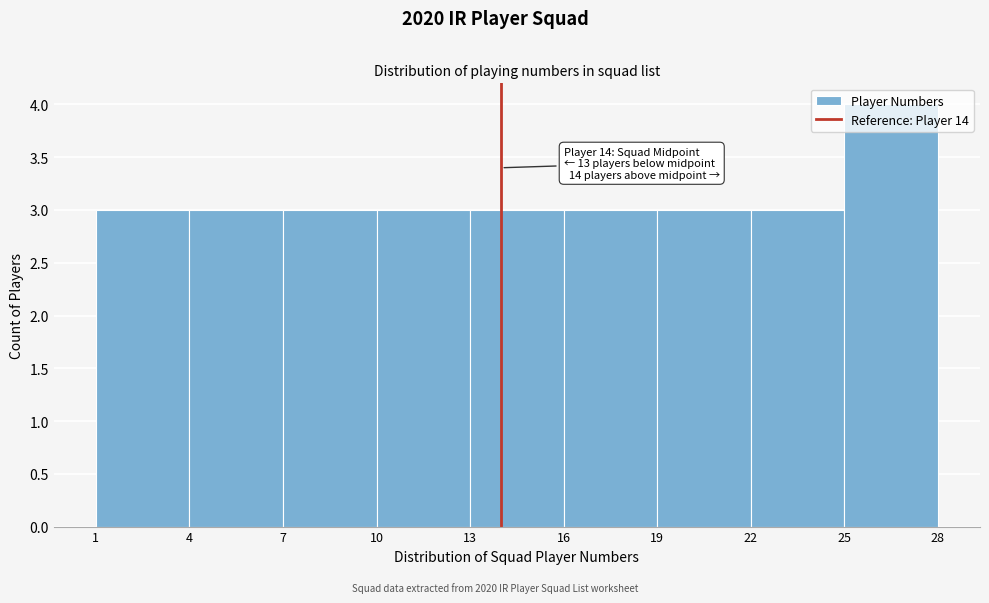

Over which range of the x-axis is the bar tallest?

25 to 28